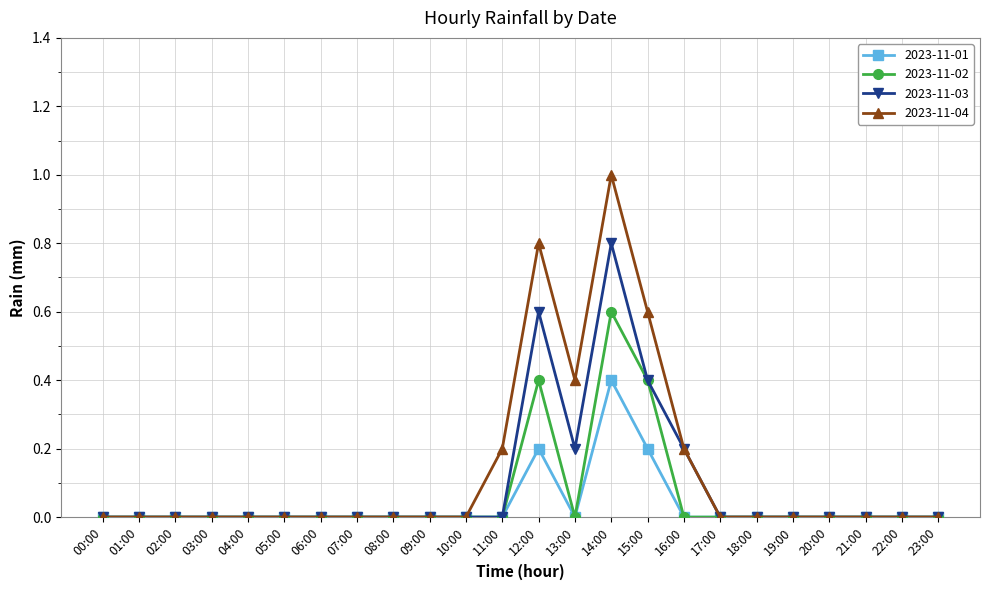

At which category is the sum across all series the highest?

14:00